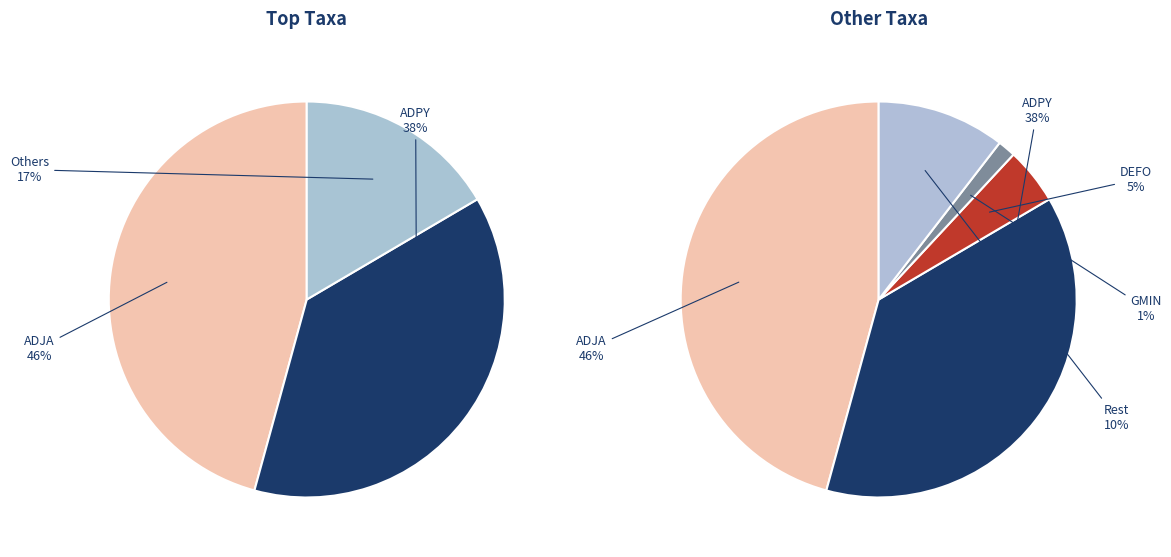

What is the largest slice in the pie chart?

ADJA